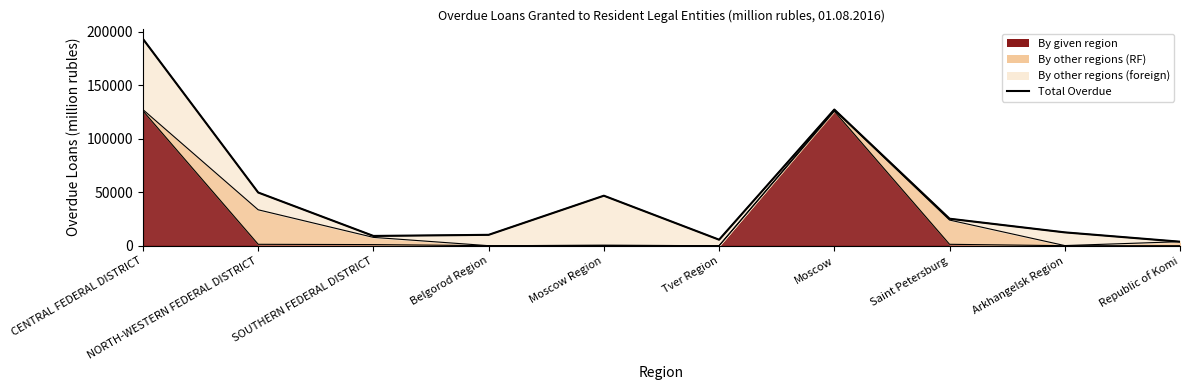

How many values are below 25195?

5